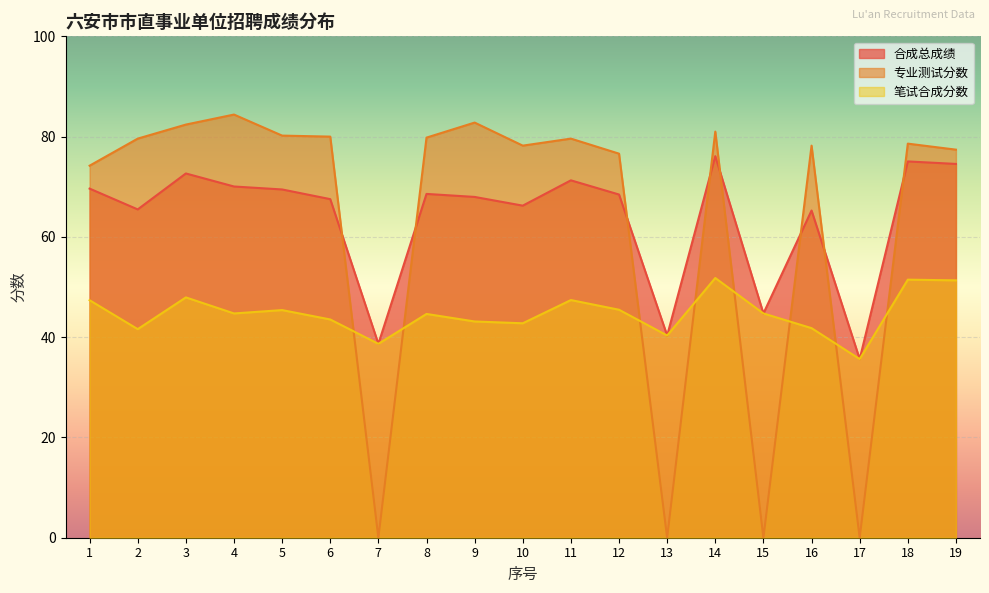

Which has a higher value, 19 or 17?

19